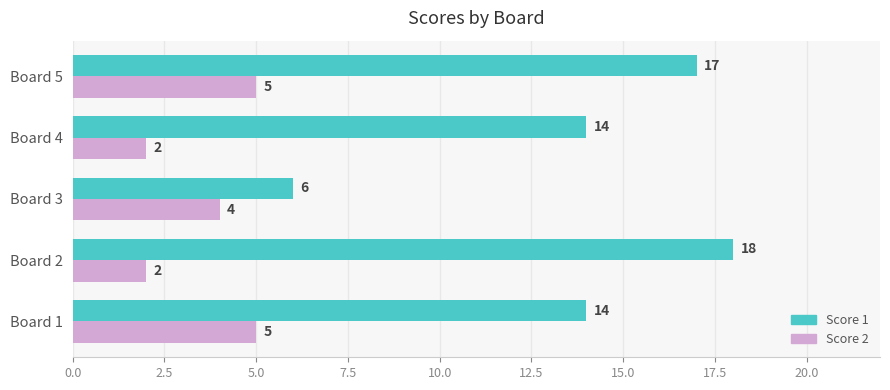

At which label does Score 1 reach its peak?

Board 2